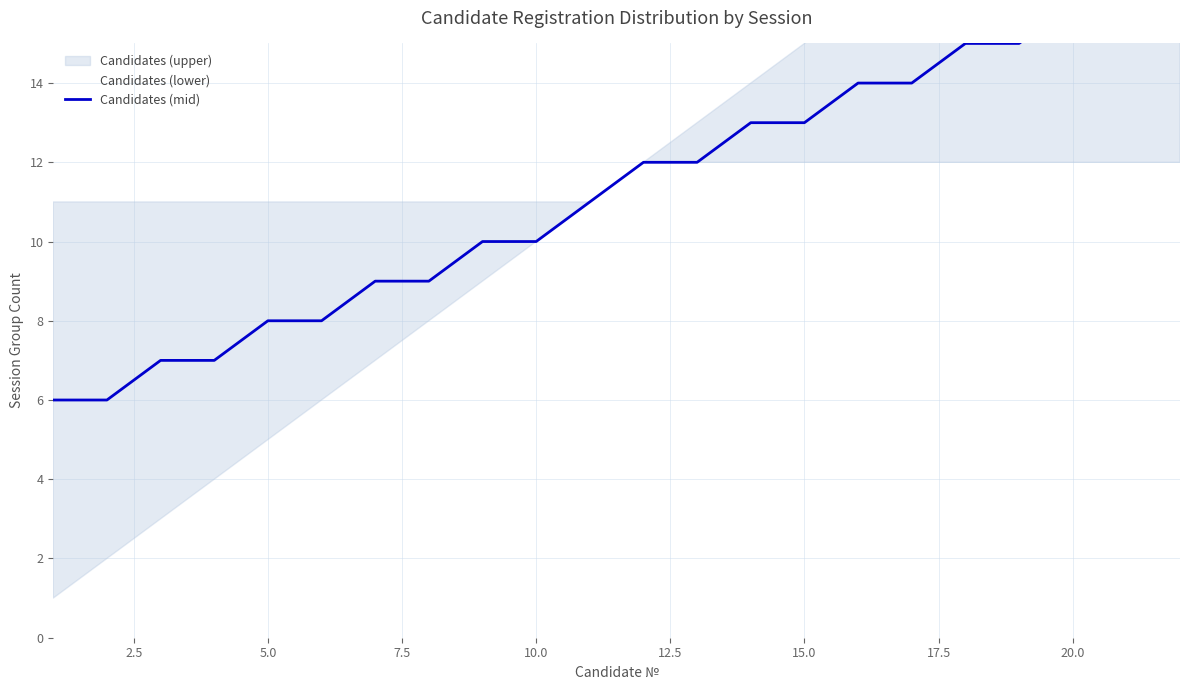

What position from the right is 7.5?

19